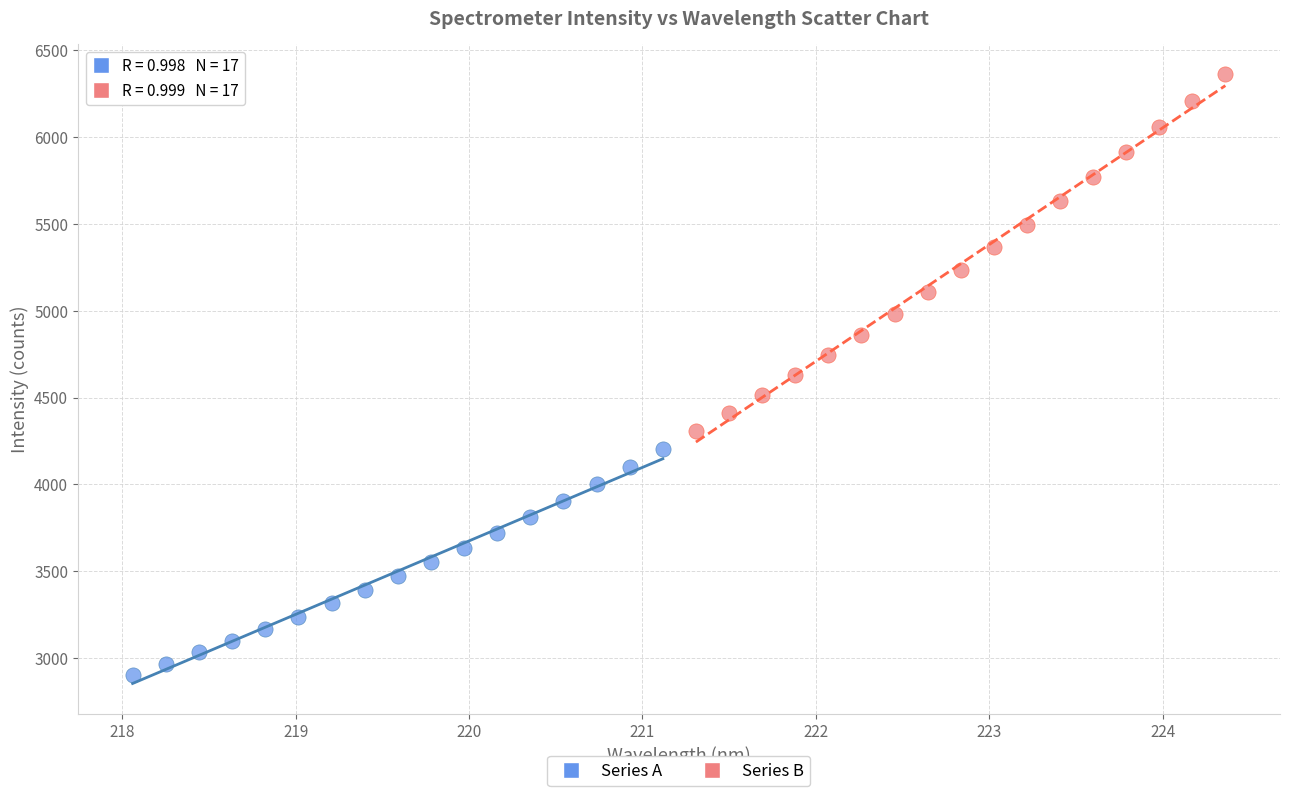

What are all the series names shown in the legend?

Series A, Series B